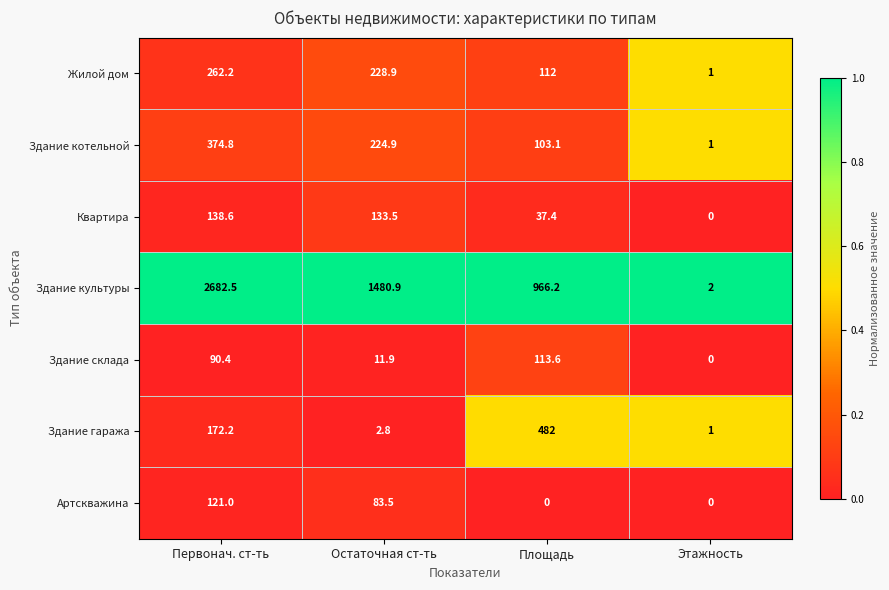

True or false: Здание культуры has a value of 2682.5 at Первонач. ст-ть.

True